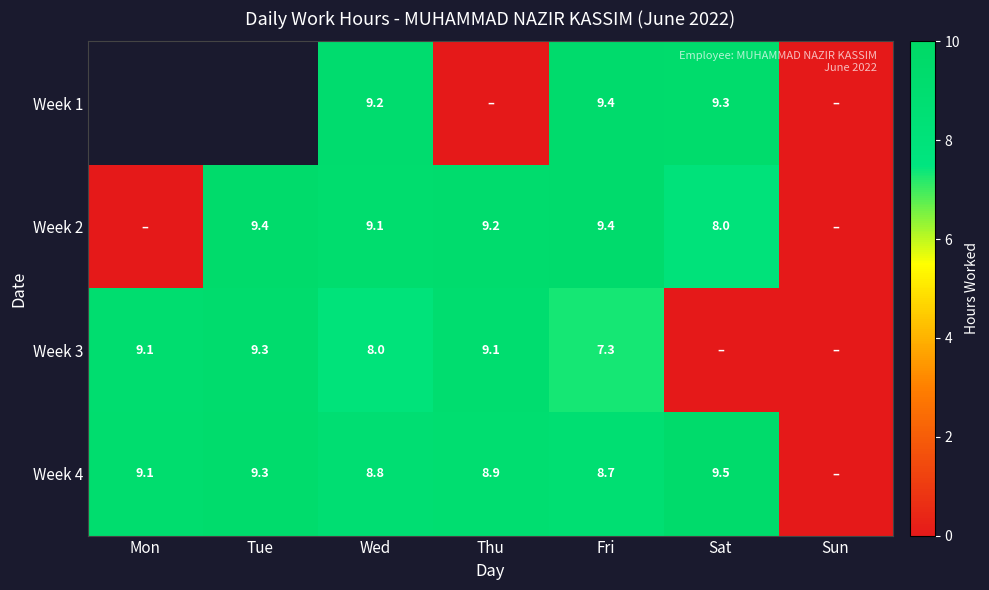

How many data points in Week 4 are less than 8?

1